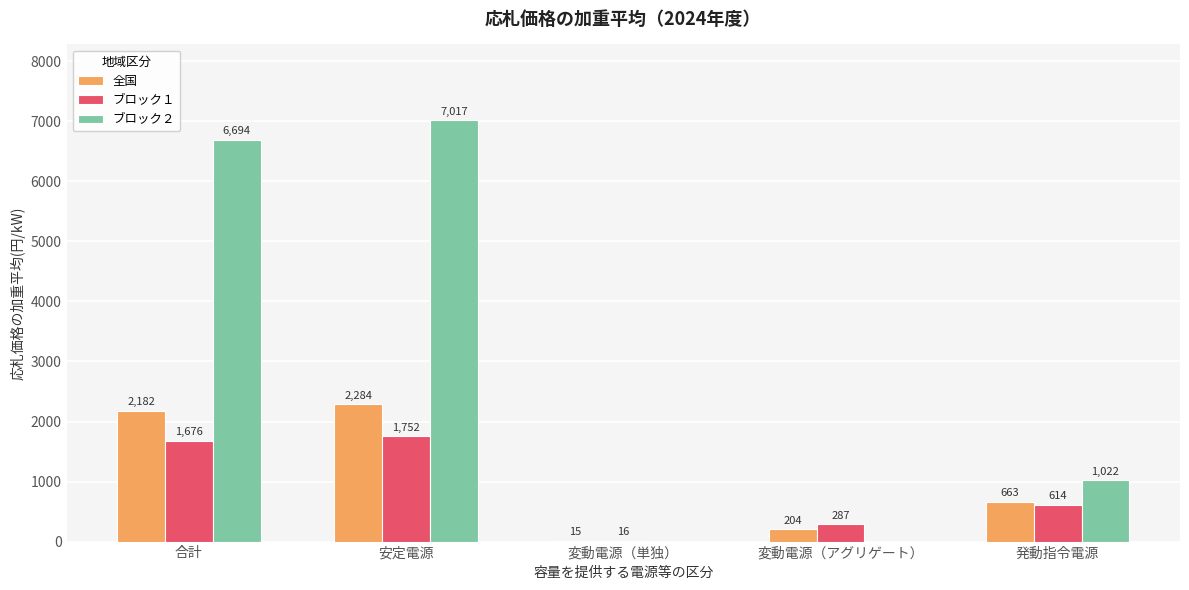

What is the sum of the 全国 values at 合計 and 変動電源（単独）?

2197